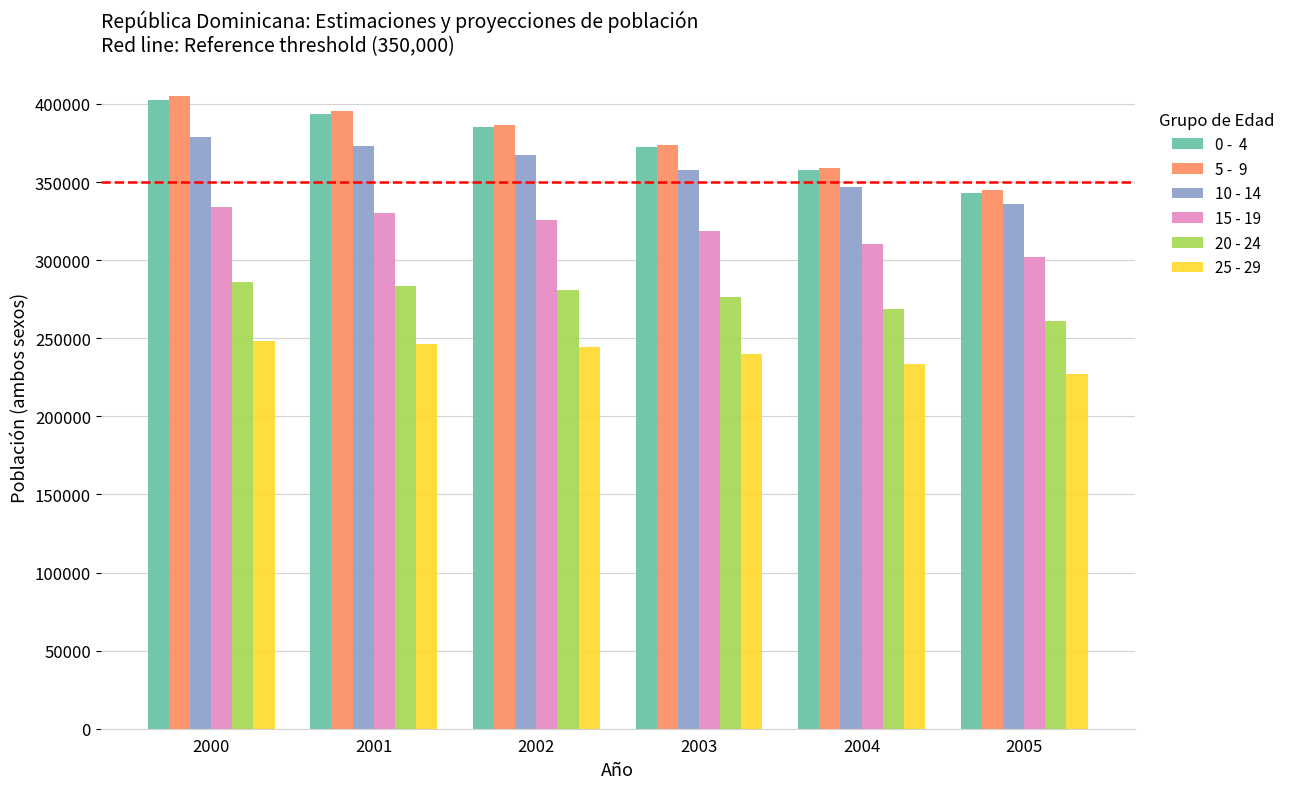

What is the smallest value displayed?

226923